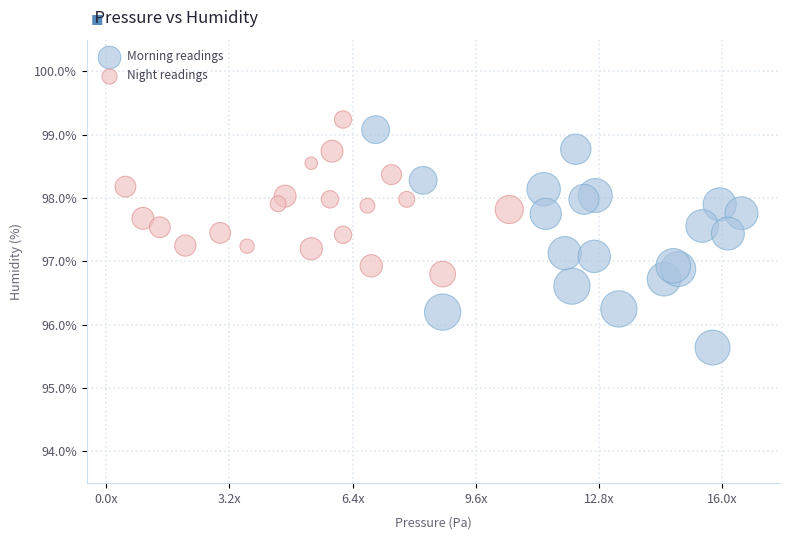

Which series contains the lowest Y value?

Morning readings